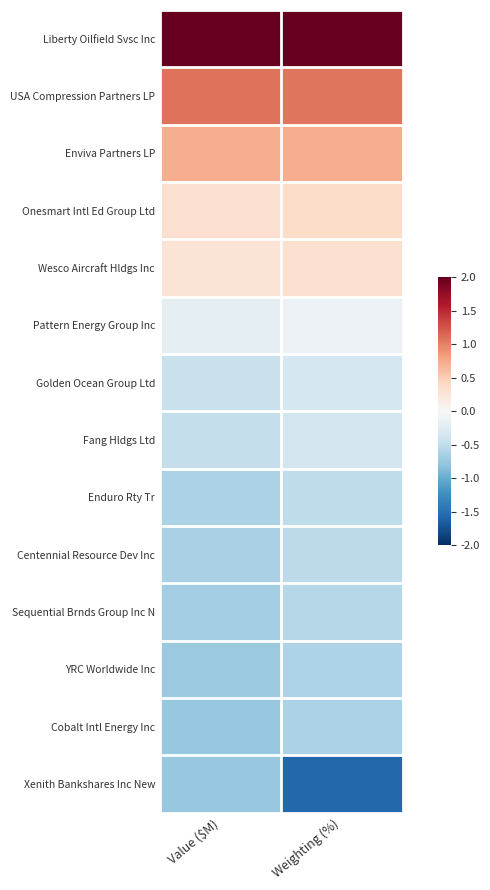

Reading left to right, transcribe all the data shown in this chart.

Liberty Oilfield Svsc Inc: Value ($M)=2.9	Weighting (%)=2.8
USA Compression Partners LP: Value ($M)=1.1	Weighting (%)=1.1
Enviva Partners LP: Value ($M)=0.7	Weighting (%)=0.7
Onesmart Intl Ed Group Ltd: Value ($M)=0.3	Weighting (%)=0.4
Wesco Aircraft Hldgs Inc: Value ($M)=0.3	Weighting (%)=0.3
Pattern Energy Group Inc: Value ($M)=-0.2	Weighting (%)=-0.1
Golden Ocean Group Ltd: Value ($M)=-0.5	Weighting (%)=-0.3
Fang Hldgs Ltd: Value ($M)=-0.5	Weighting (%)=-0.4
Enduro Rty Tr: Value ($M)=-0.6	Weighting (%)=-0.5
Centennial Resource Dev Inc: Value ($M)=-0.6	Weighting (%)=-0.5
Sequential Brnds Group Inc N: Value ($M)=-0.7	Weighting (%)=-0.6
YRC Worldwide Inc: Value ($M)=-0.7	Weighting (%)=-0.6
Cobalt Intl Energy Inc: Value ($M)=-0.8	Weighting (%)=-0.6
Xenith Bankshares Inc New: Value ($M)=-0.8	Weighting (%)=-1.6